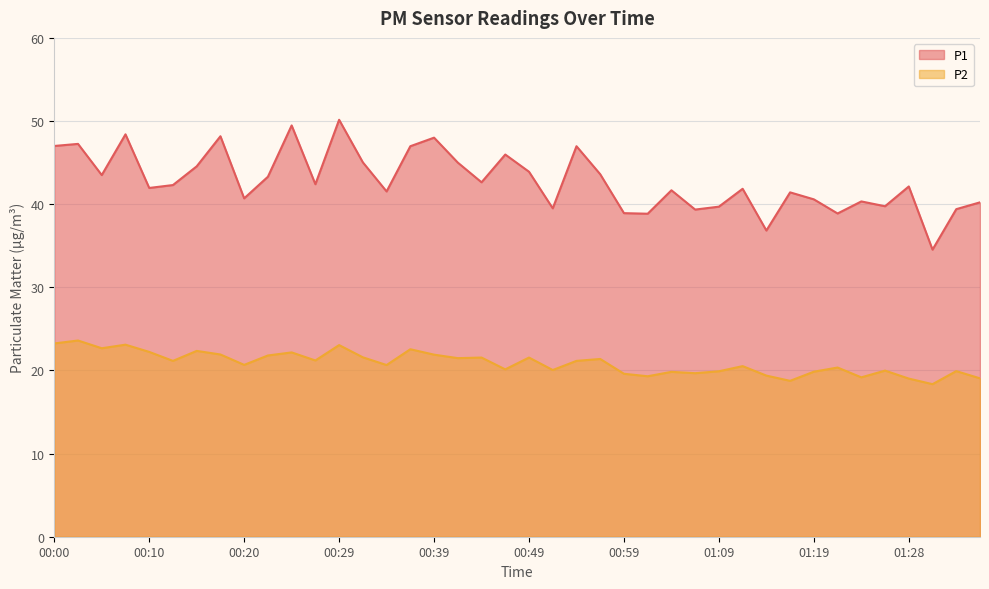

The P2 series shows 10.3 at 00:02. True or false?

False